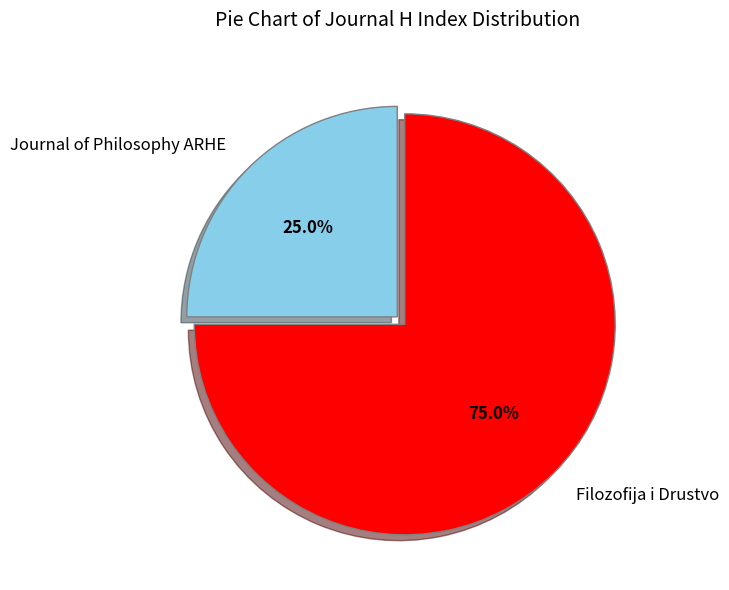

To the nearest percent, what is the difference between the Journal of Philosophy ARHE and Filozofija i Drustvo slice percentages?

50%